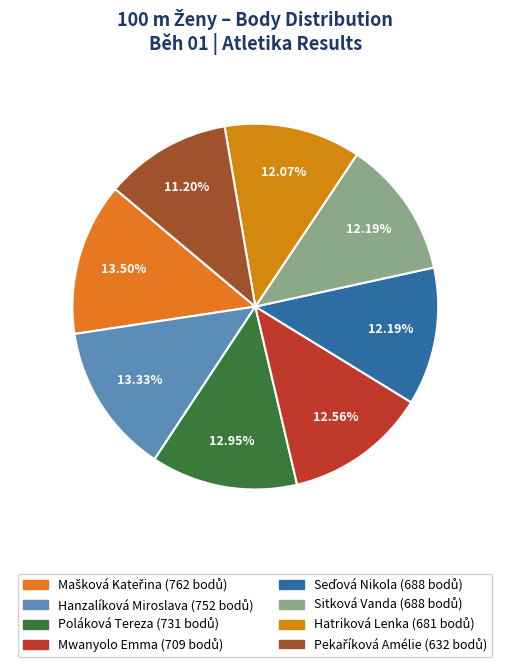

To the nearest percent, what is the difference between the Sitková Vanda and Poláková Tereza slice percentages?

1%